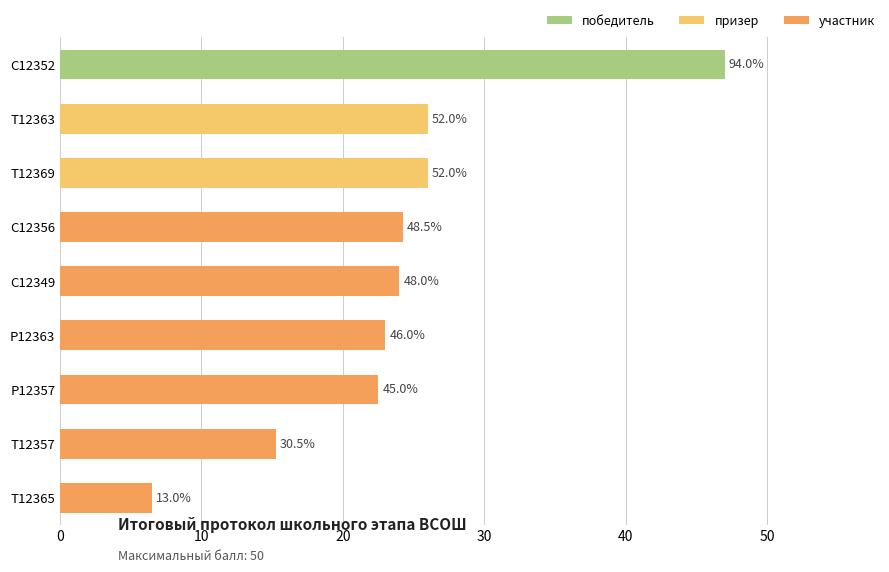

How many bars are there in total?

9